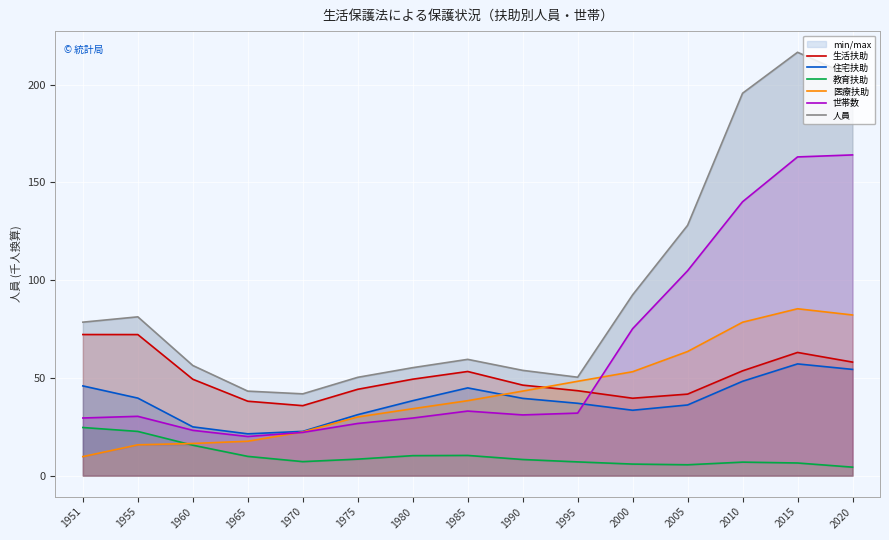

At which category does 住宅扶助 reach its first local peak?

1985